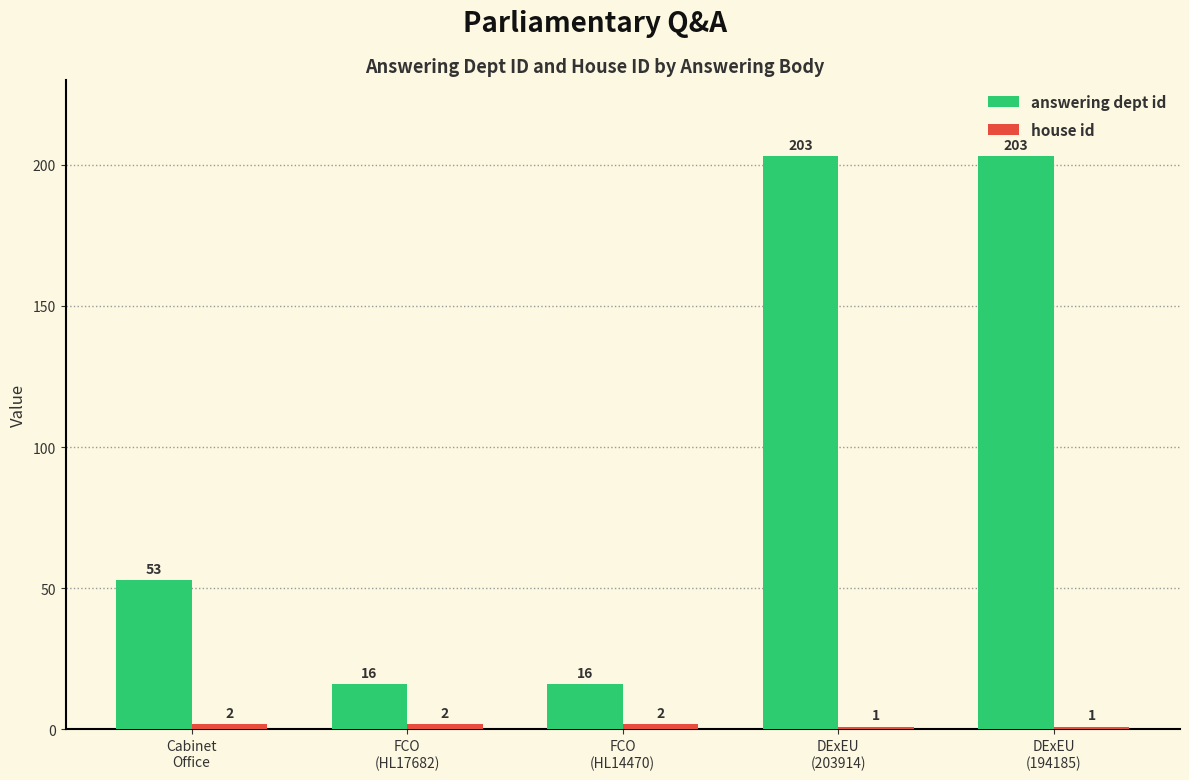

Count the answering dept id values in the range 16 to 203.

5